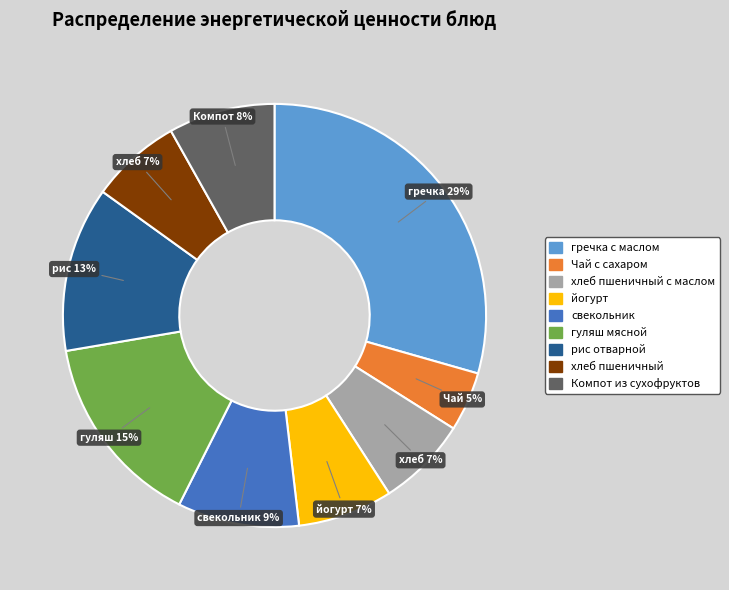

Between хлеб пшеничный and рис отварной, which is larger?

рис отварной